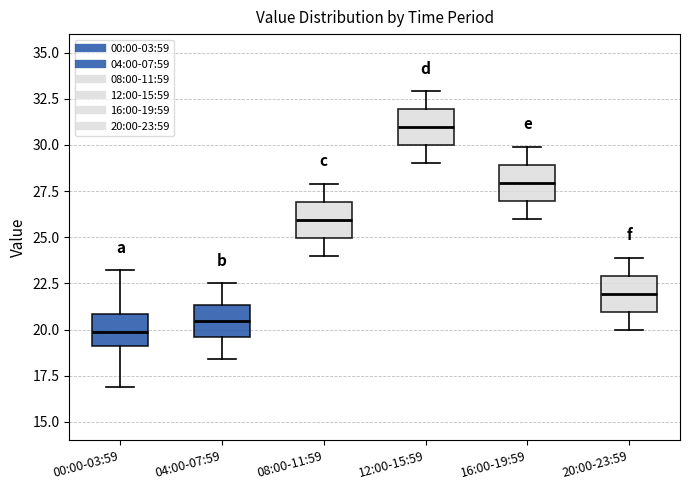

Where is the upper edge of the box for 08:00-11:59 on the y-axis? The values are not printed on the chart, so give them approximately, as read against the axis.

27.0